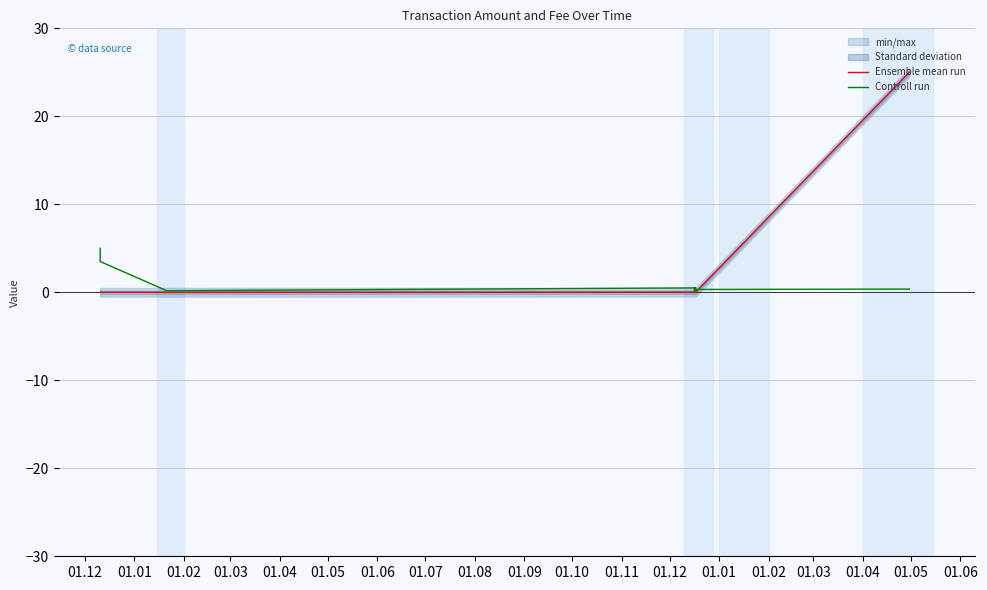

What is the highest value of the Ensemble mean run series?

25.0